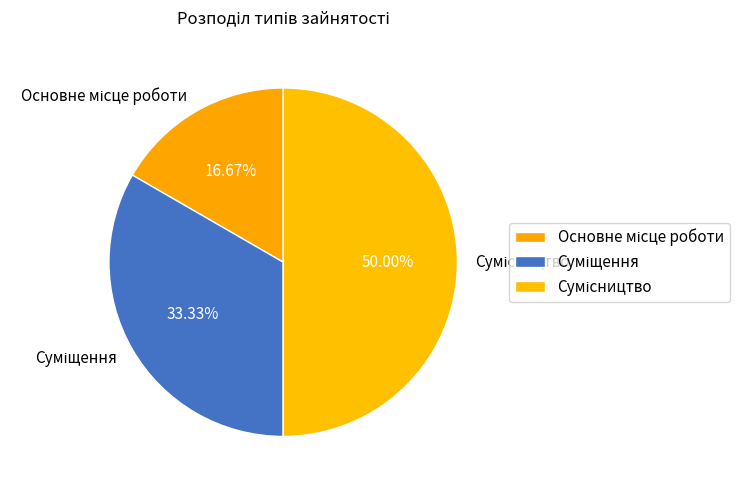

Count the number of slices in the pie.

3